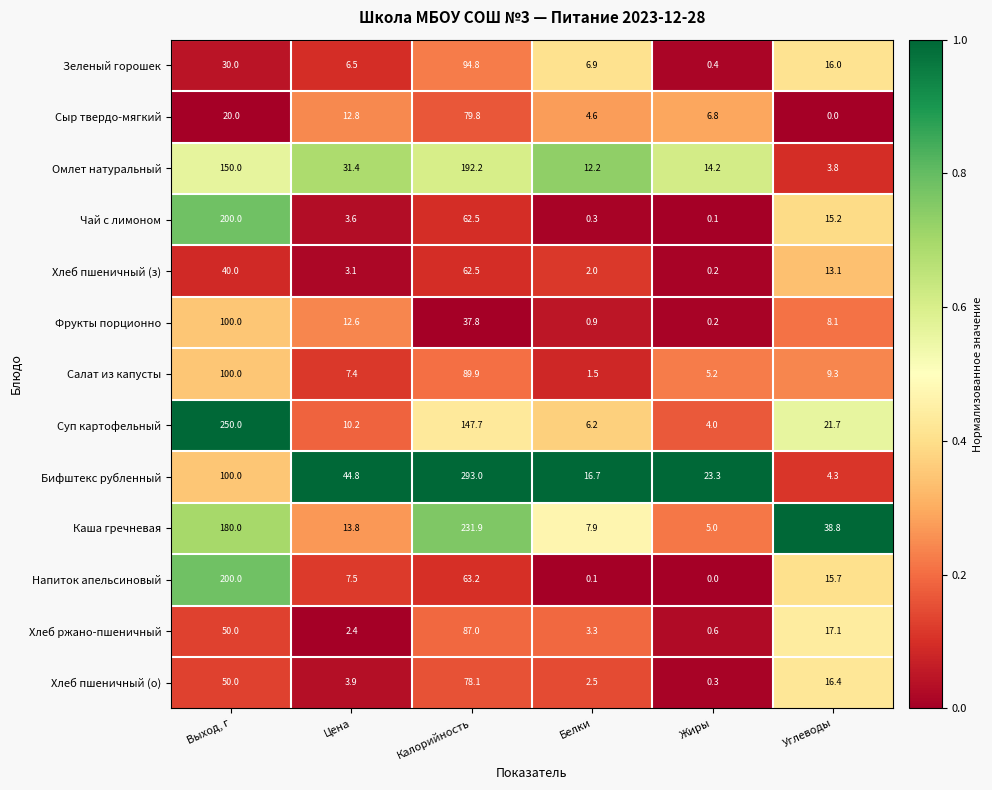

Between Белки and Жиры, which series saw the biggest shift?

Бифштекс рубленный